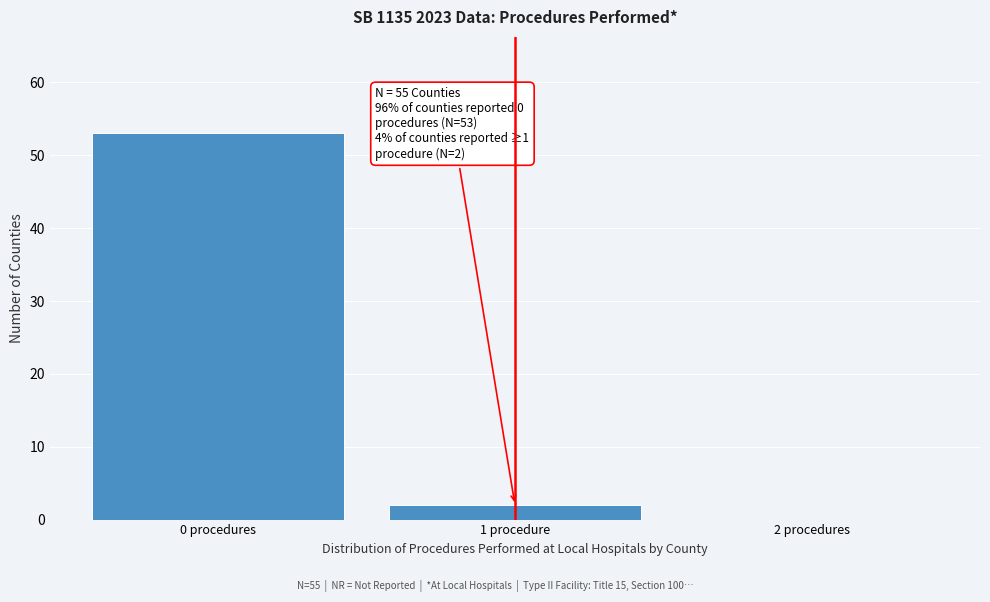

Reading right to left, extract all data points from this chart.

2 procedures=0	1 procedure=2	0 procedures=53